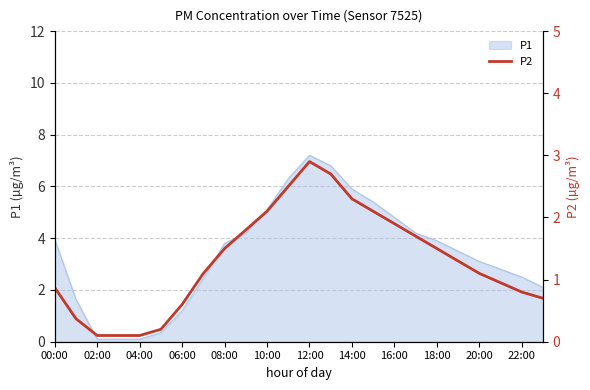

True or false: there are more than 2 points higher than both neighbors.

False